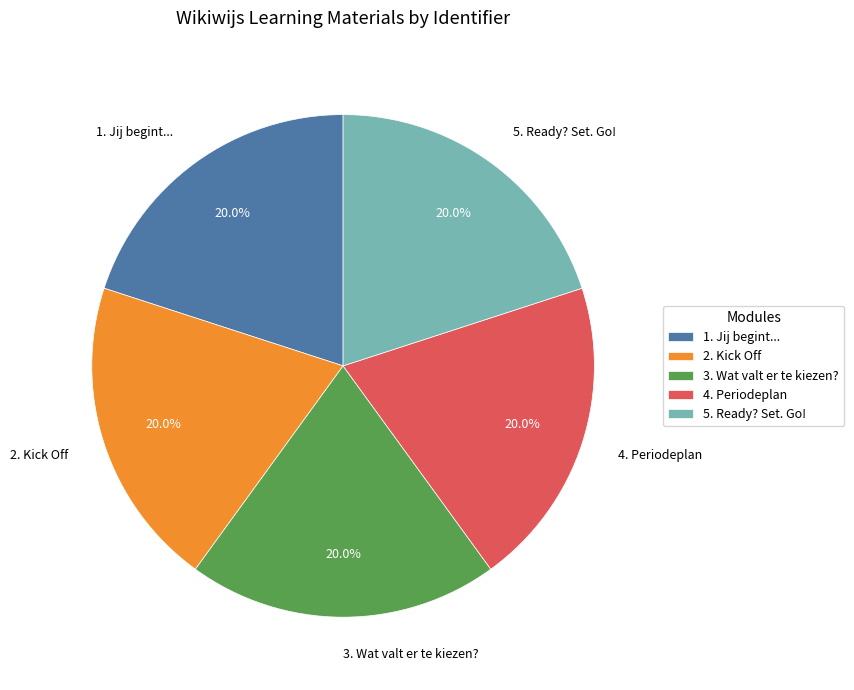

What is the ratio of the value at 5. Ready? Set. Go! to the value at 1. Jij begint...?

1.0